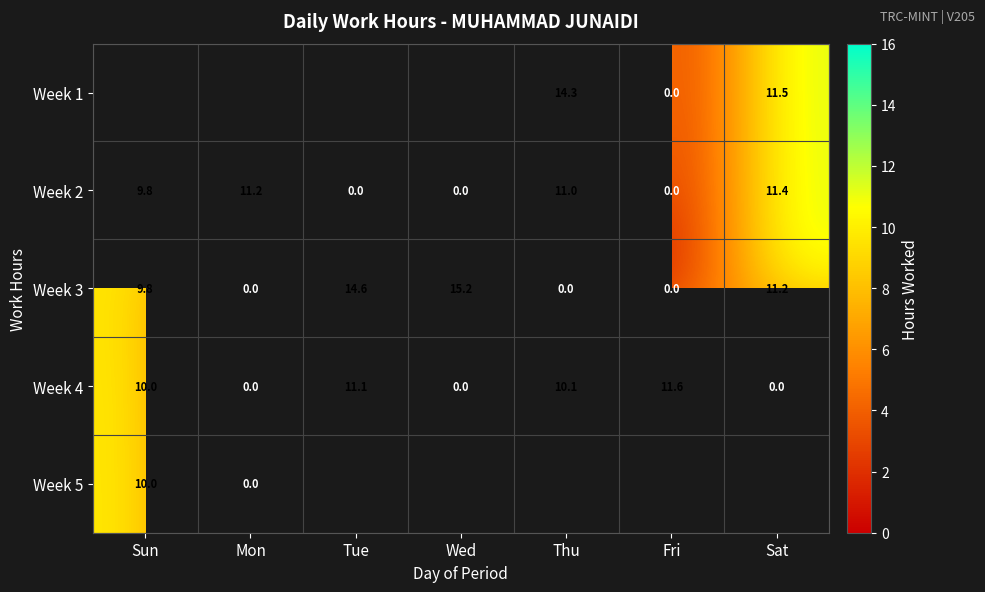

Is it true that Week 1 equals 15.1 at Sat?

False